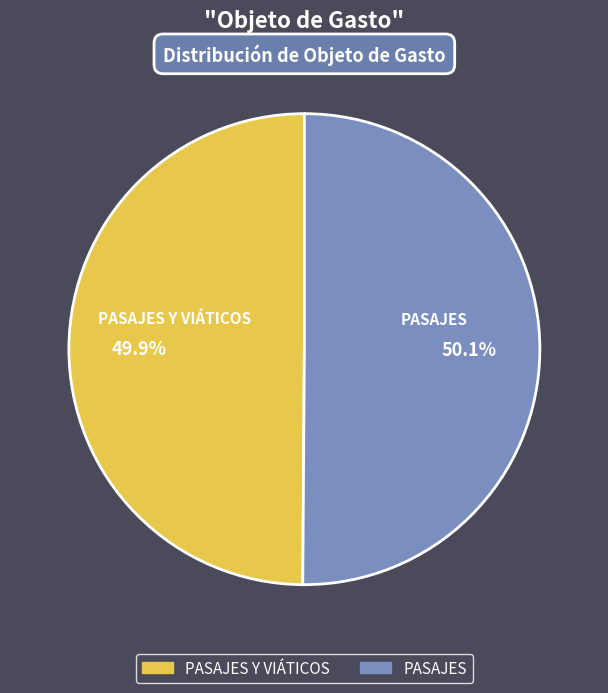

True or false: PASAJES Y VIÁTICOS accounts for 50% of the total.

True